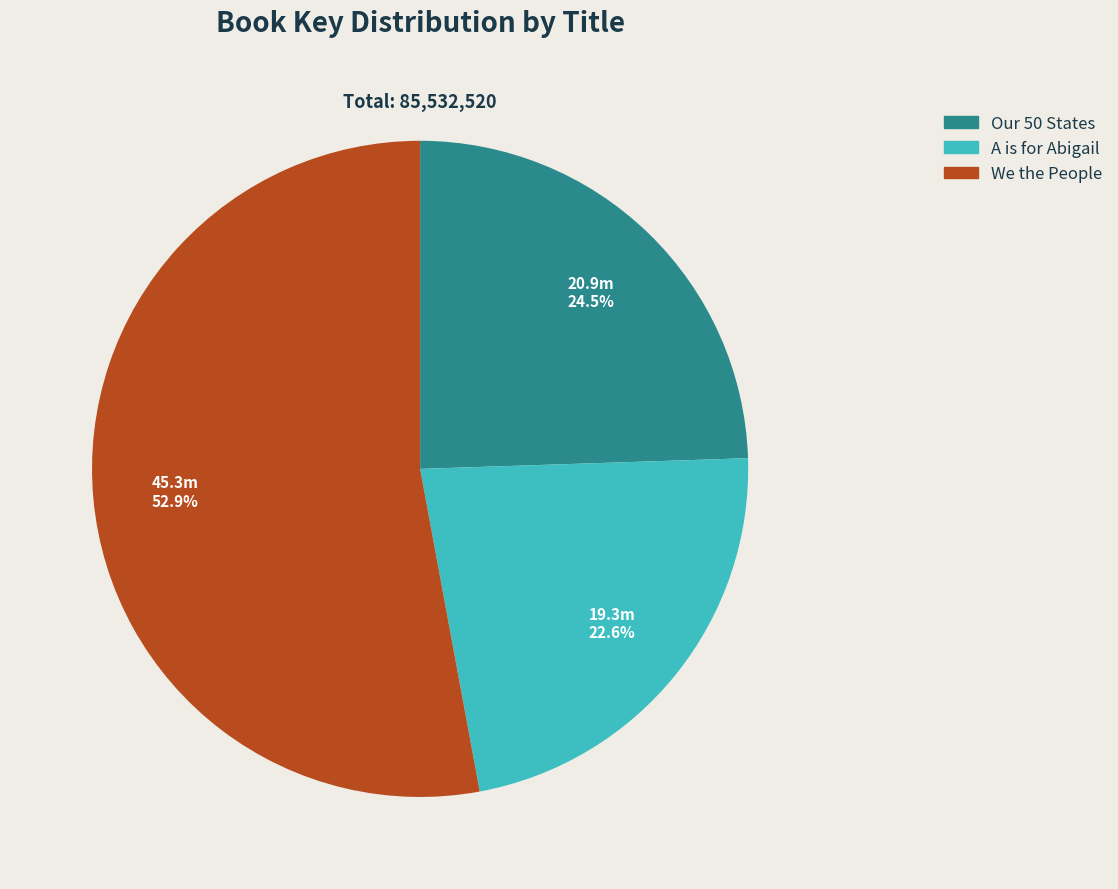

Between A is for Abigail and Our 50 States, which is larger?

Our 50 States